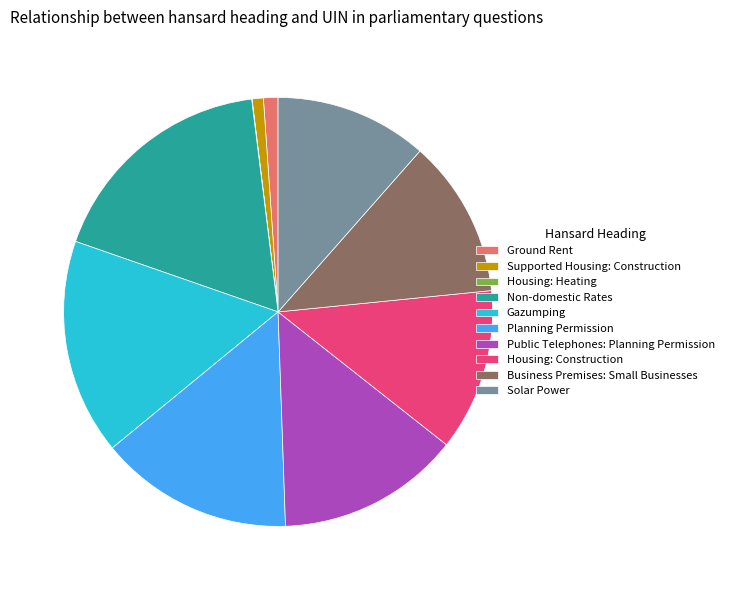

Is it true that Gazumping is 16% of the pie?

True